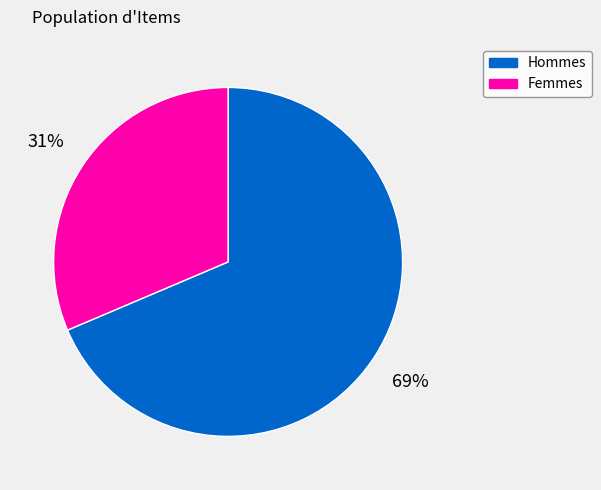

Which category has the biggest portion of the pie?

Hommes